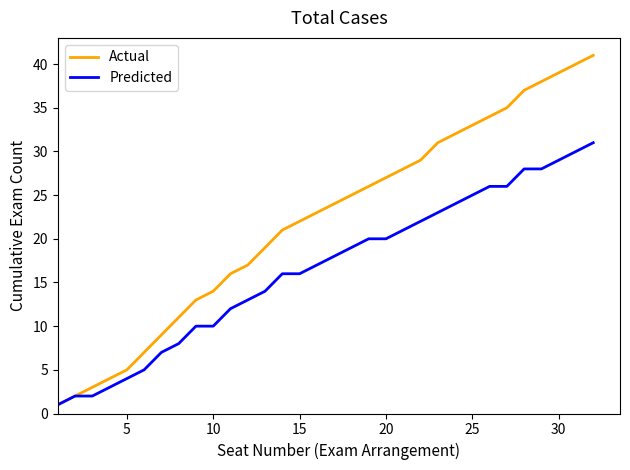

Reading right to left, transcribe all the data shown in this chart.

Actual: 41	40	39	38	37	35	34	33	32	31	29	28	27	26	25	24	23	22	21	19	17	16	14	13	11	9	7	5	4	3	2	1
Predicted: 31	30	29	28	28	26	26	25	24	23	22	21	20	20	19	18	17	16	16	14	13	12	10	10	8	7	5	4	3	2	2	1